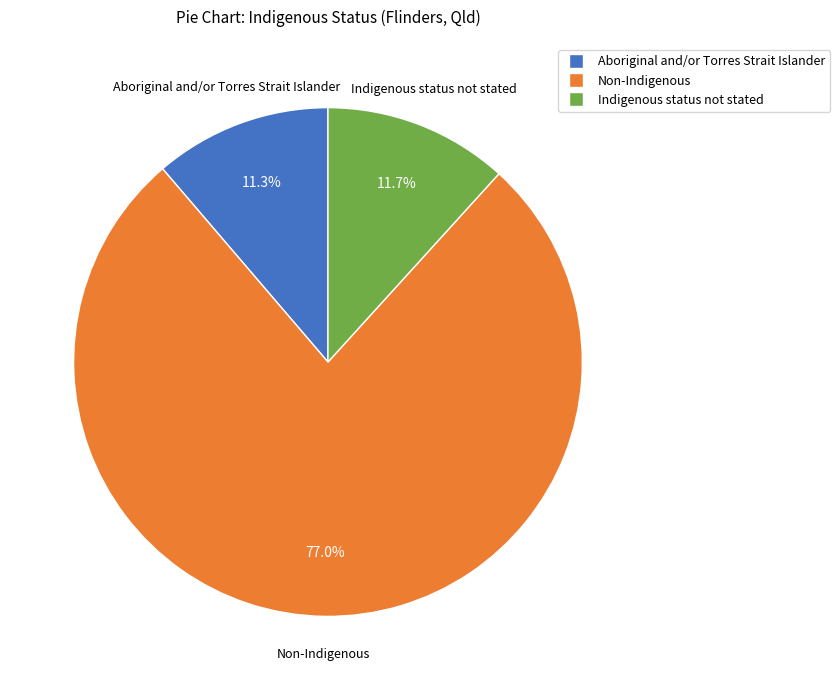

To the nearest percent, what percentage of the pie is Non-Indigenous?

77%